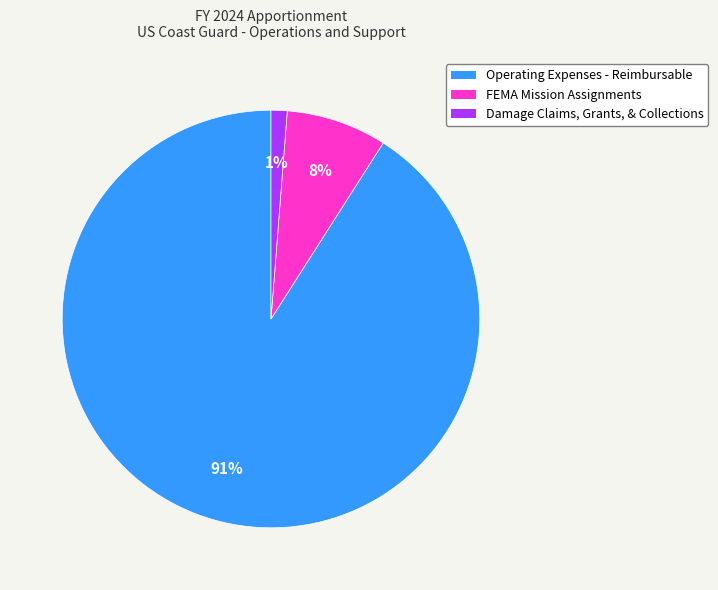

Which slice is the smallest?

Damage Claims, Grants, & Collections